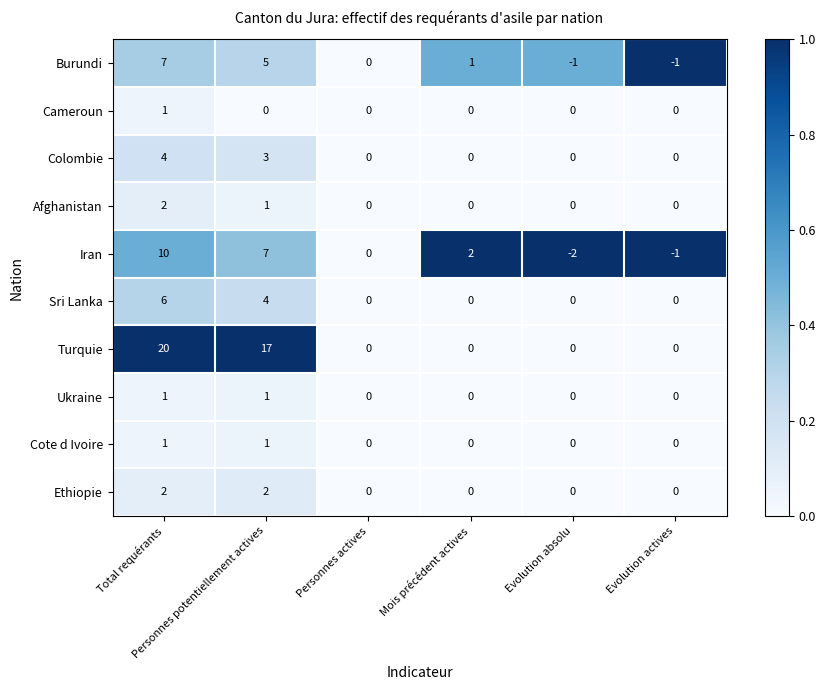

What is the difference between the maximum and minimum values in the Iran series?

12